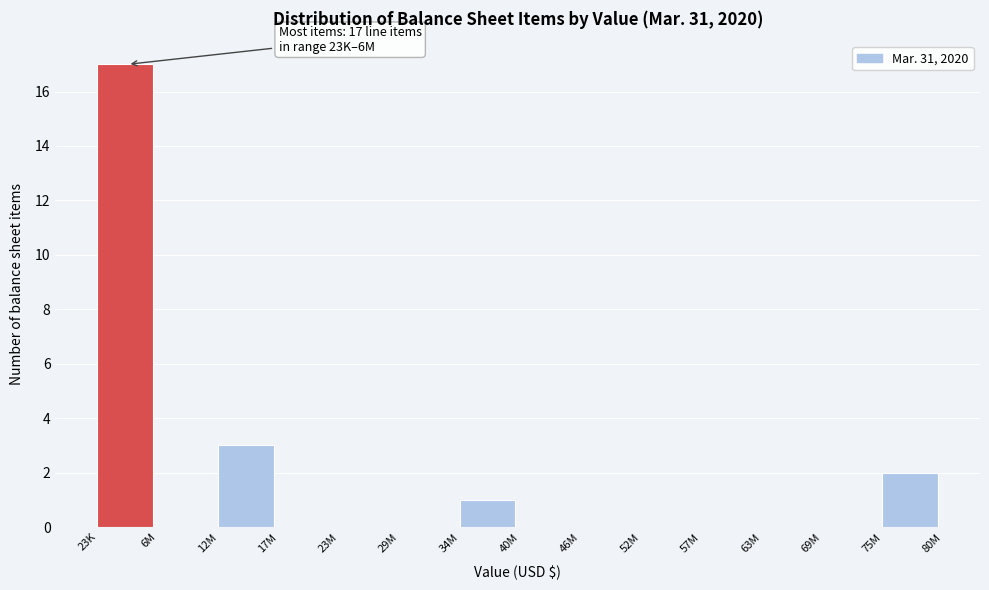

Reading left to right, list all the values displayed in this chart.

23K=17	6M=0	12M=3	17M=0	23M=0	29M=0	34M=1	40M=0	46M=0	52M=0	57M=0	63M=0	69M=0	75M=2